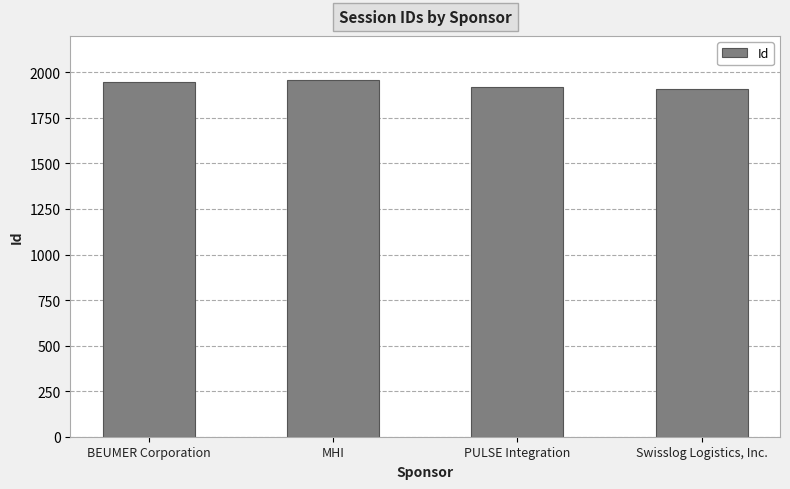

What is the difference between the maximum and minimum values?

50